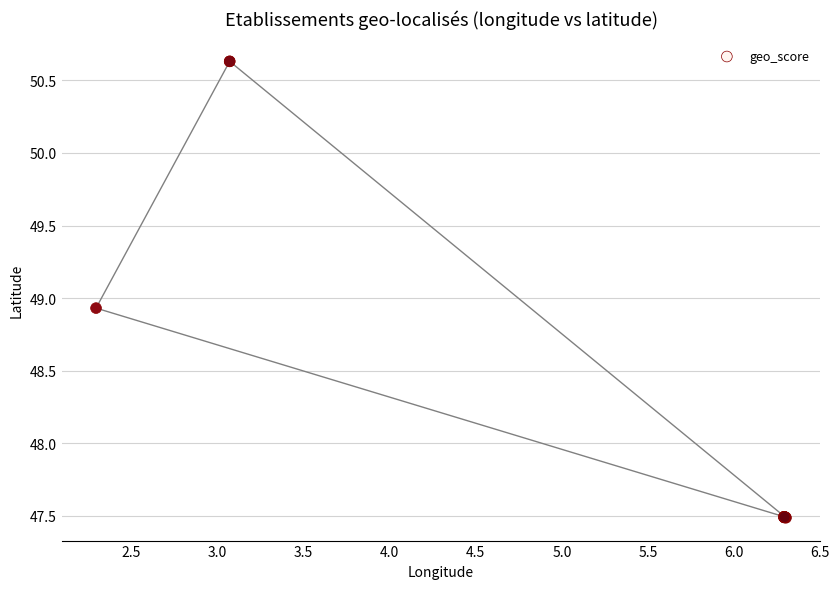

What Y value in the scatter plot is closest to 49?

48.9